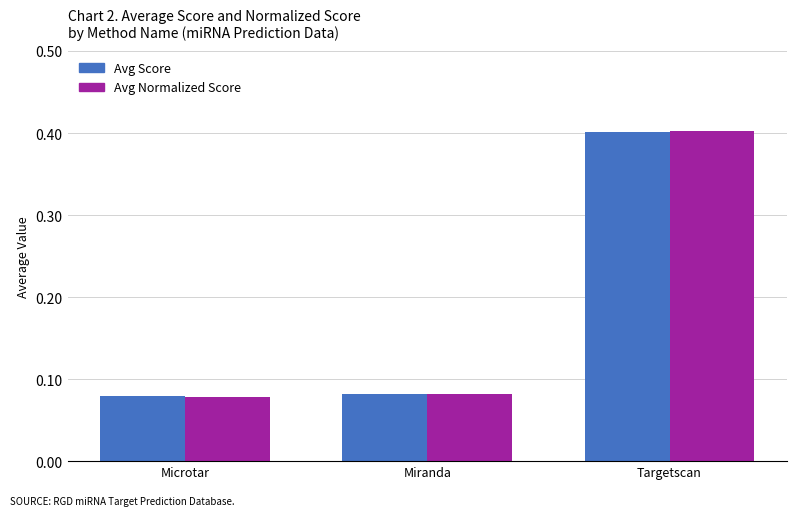

At which label does Avg Score reach its peak?

Targetscan